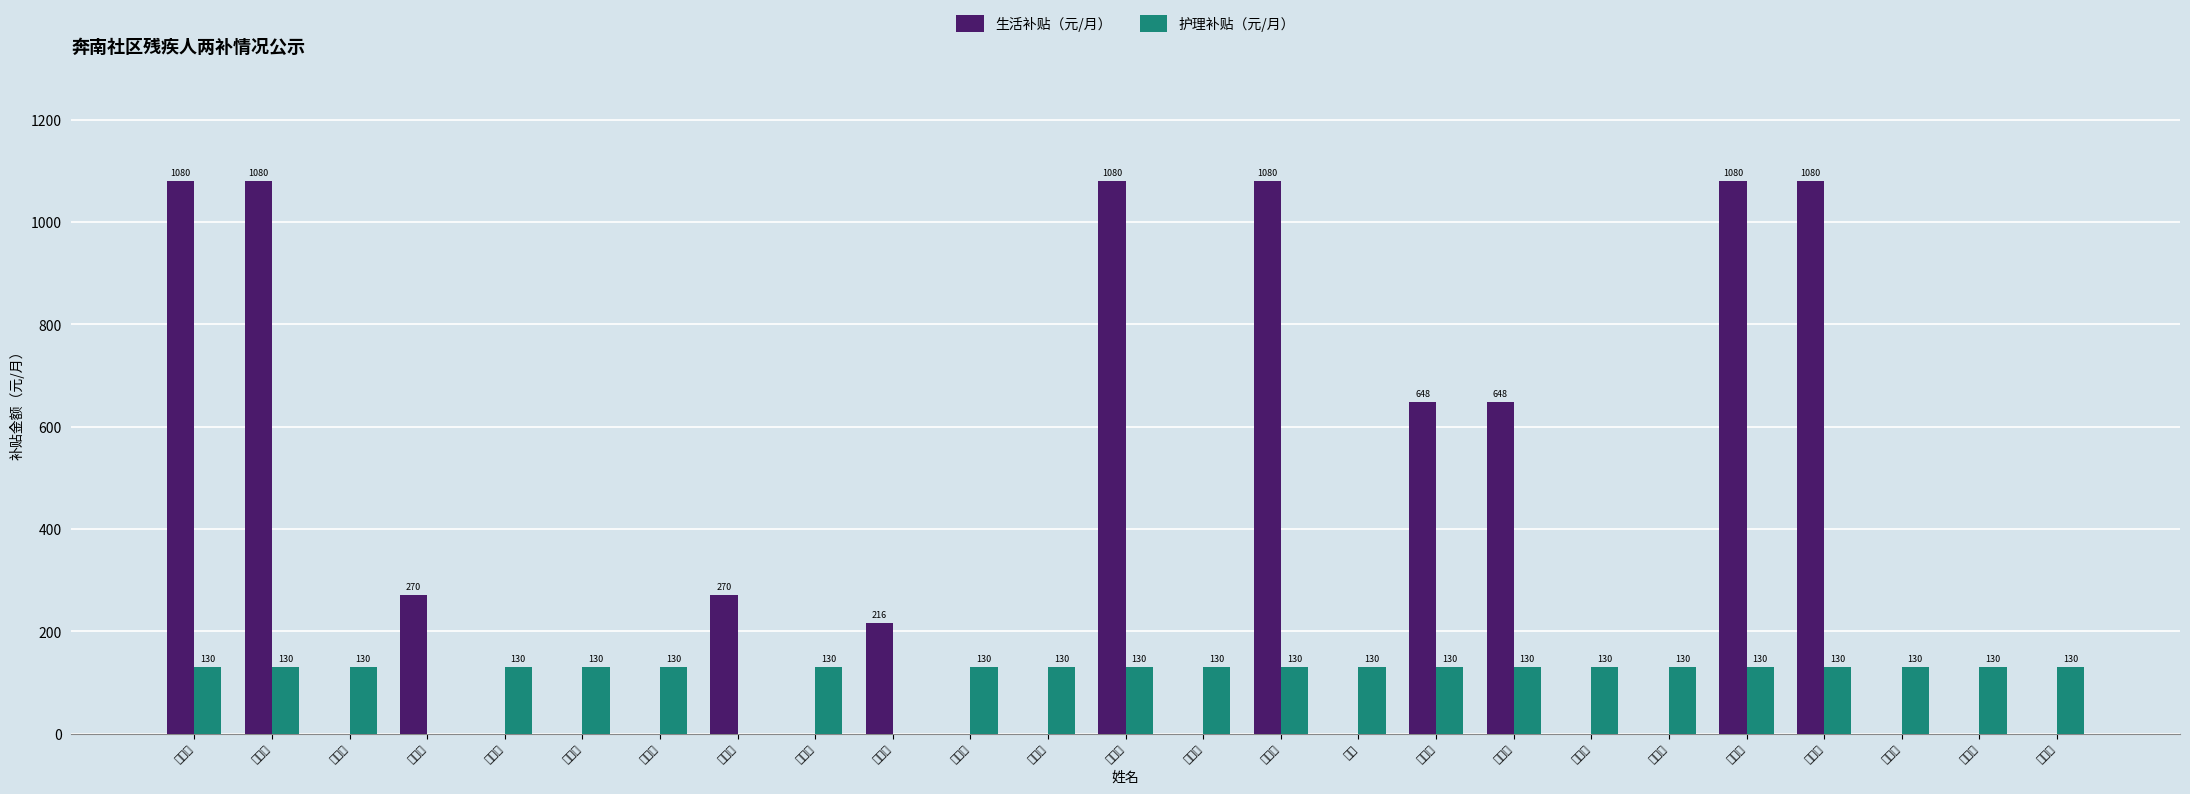

List the labels in order of 生活补贴（元/月） value, largest first.

孙文白, 谢美娟, 沈菜琴, 陆文琴, 窦文丽, 陈玉芬, 朱建安, 蒋建琴, 吴定宽, 殷红林, 熊焕明, 薛青年, 汪科峰, 郭丽萍, 冯文玉, 杨亚敏, 王瑜兴, 唐文琴, 邱志芬, 陆皓, 蒋桂昌, 郭顺明, 陈锡荣, 吴爱珍, 樊蛟江